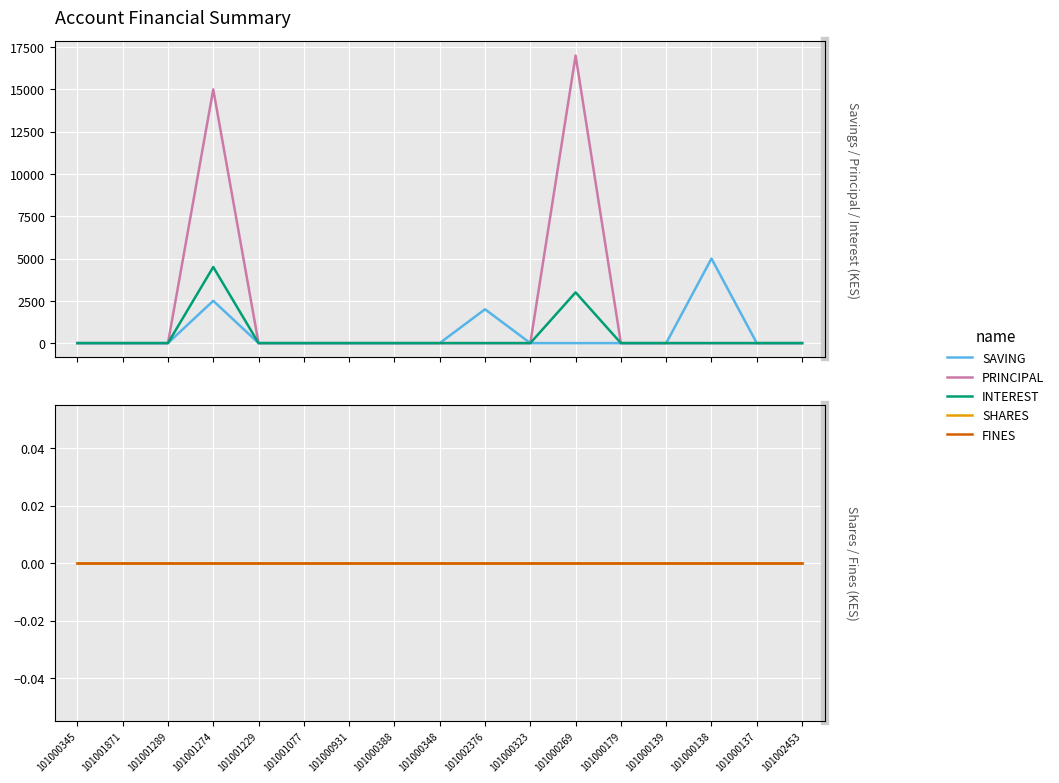

What is the label of the 11th point from the right?

101000931